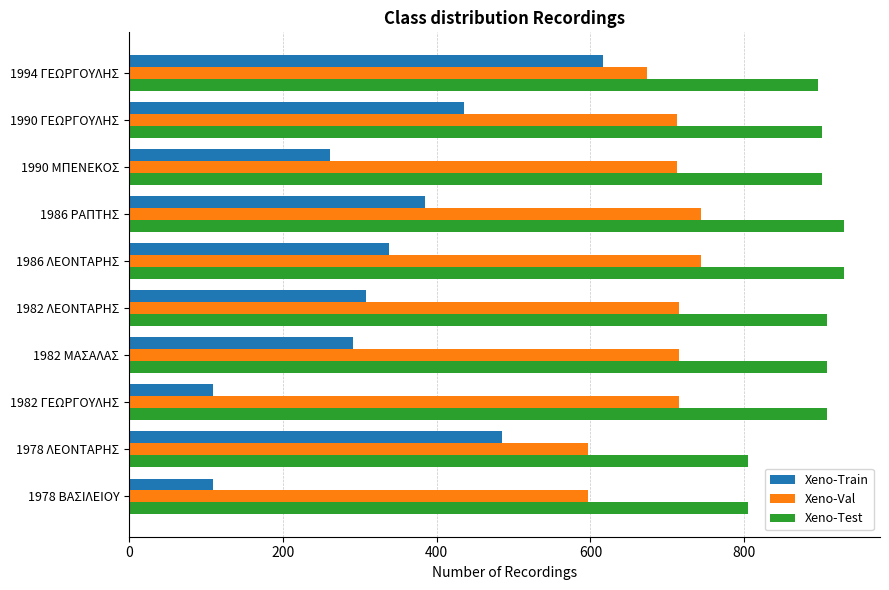

Which series has the largest range (max minus min)?

Xeno-Train